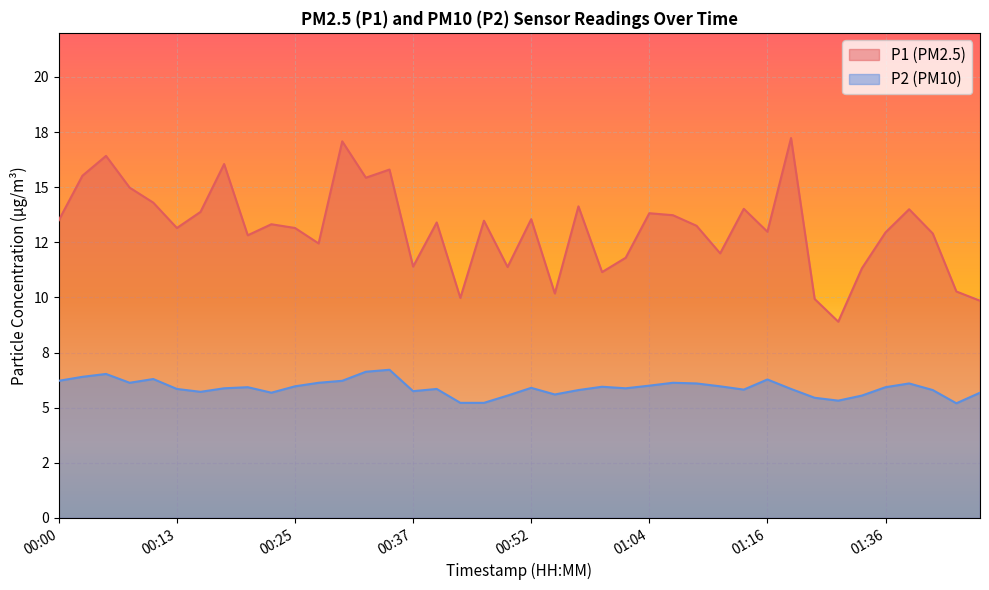

Where is P1 nearest to the value 13?

01:16